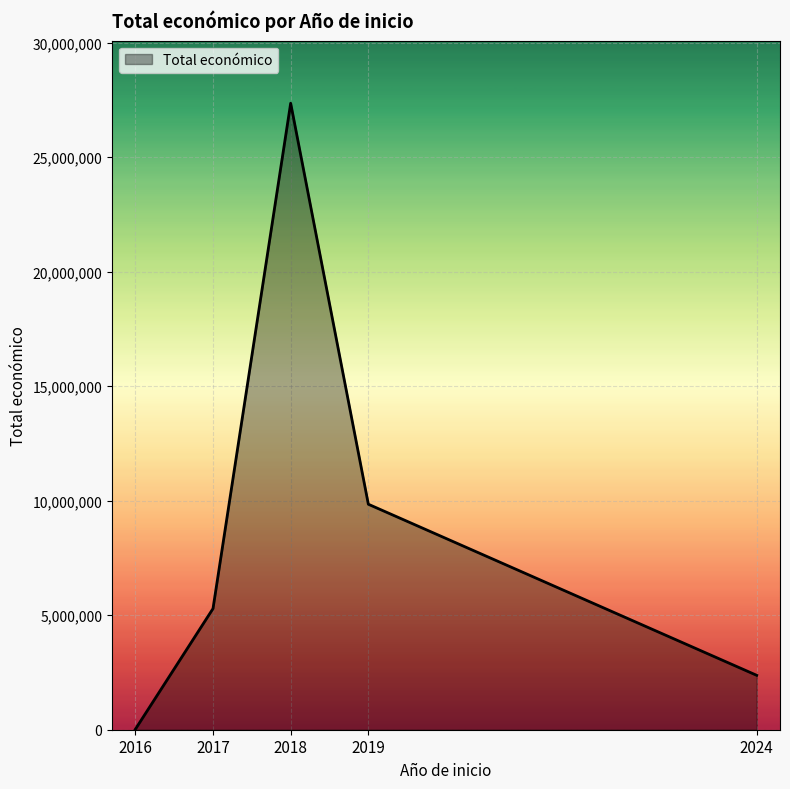

List the labels in order of value, largest first.

2018, 2019, 2017, 2024, 2016